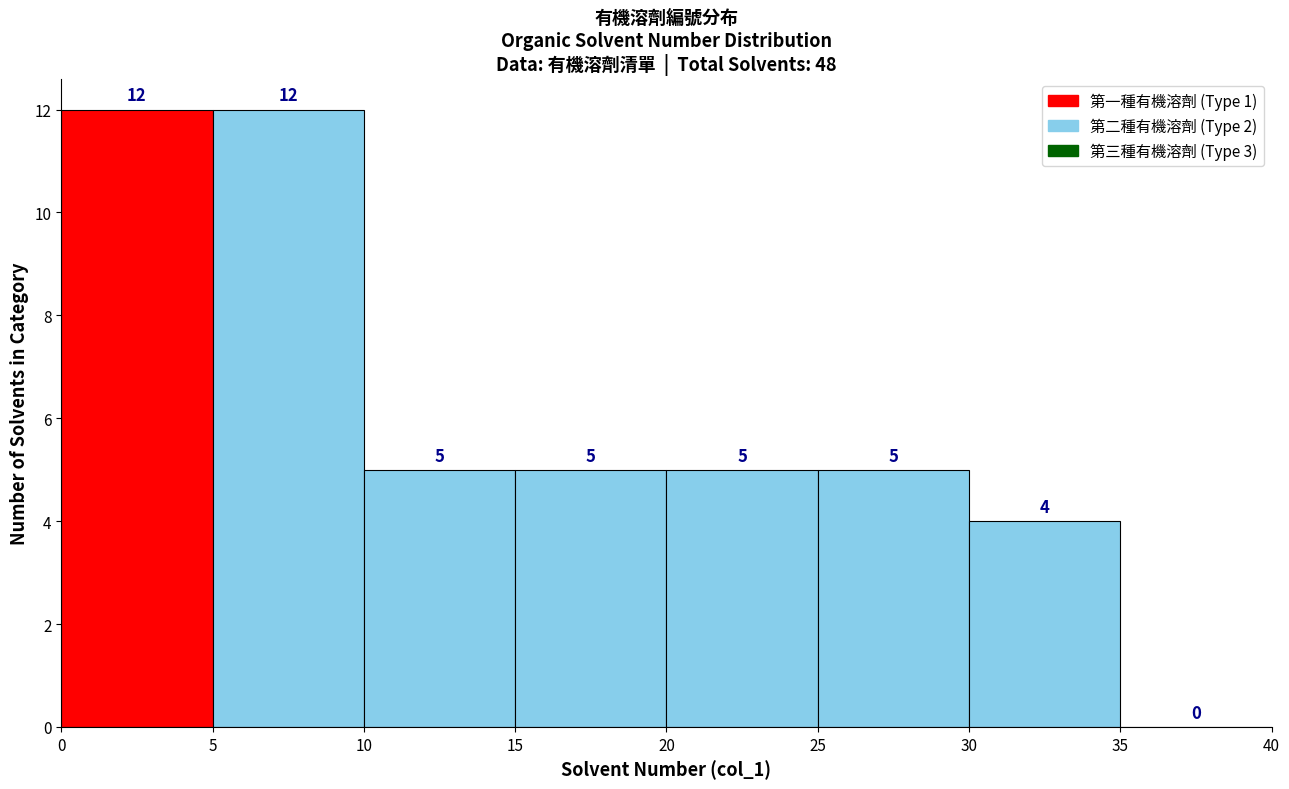

Reading left to right, transcribe this chart: for each bar, give the range it covers on the x-axis and its height.

0 to 5: 12
5 to 10: 12
10 to 15: 5
15 to 20: 5
20 to 25: 5
25 to 30: 5
30 to 35: 4
35 to 40: 0